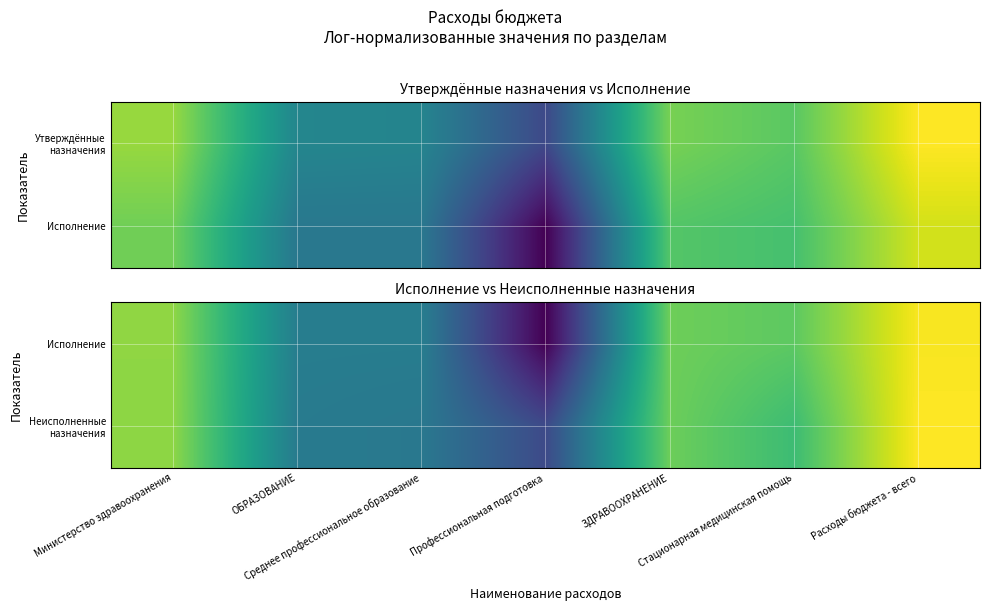

What is the difference between the Исполнение values at ОБРАЗОВАНИЕ and Стационарная медицинская помощь?

3.4